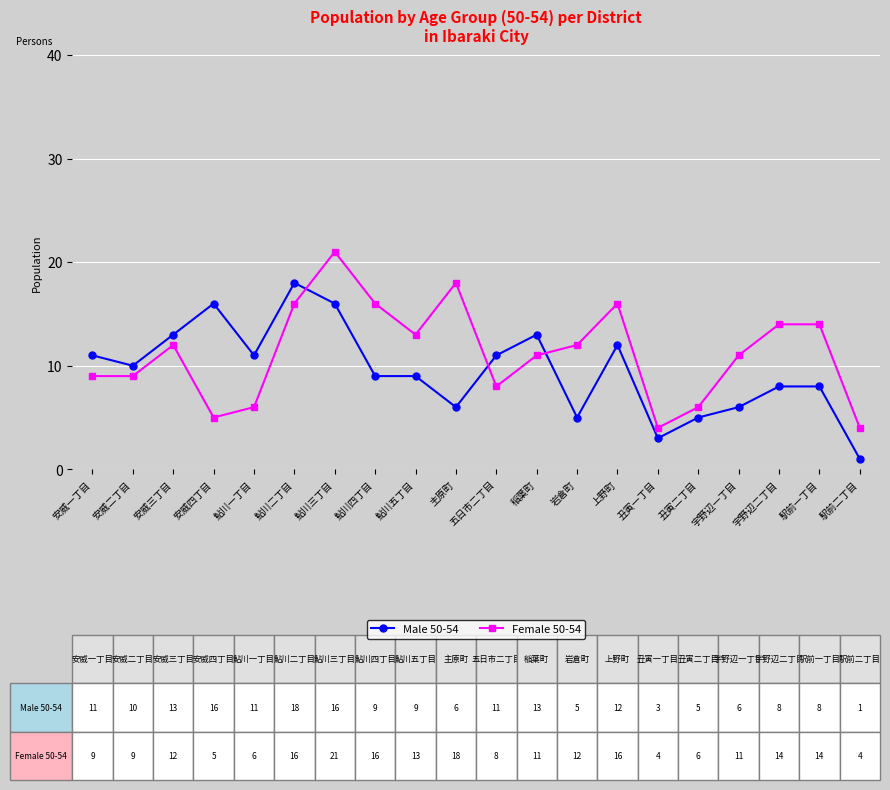

How many lines are shown in the chart?

2